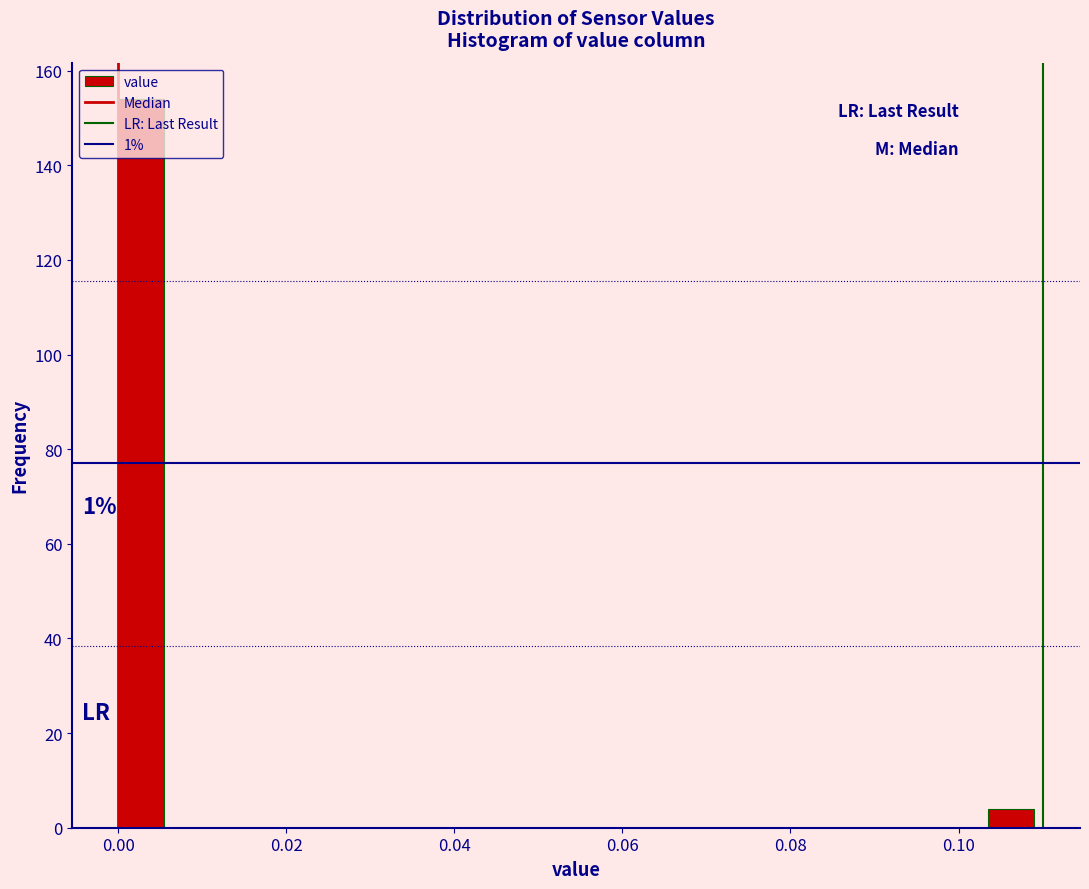

Around what value on the x-axis is the tallest bar? Give the approximate position of its centre, as read against the axis.

0.002